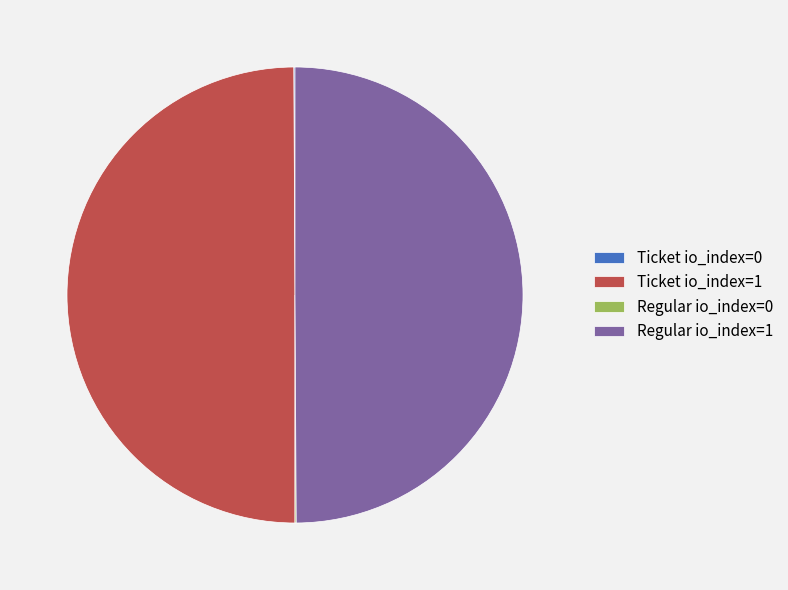

The Ticket io_index=1 slice represents 45% of the pie. True or false?

False